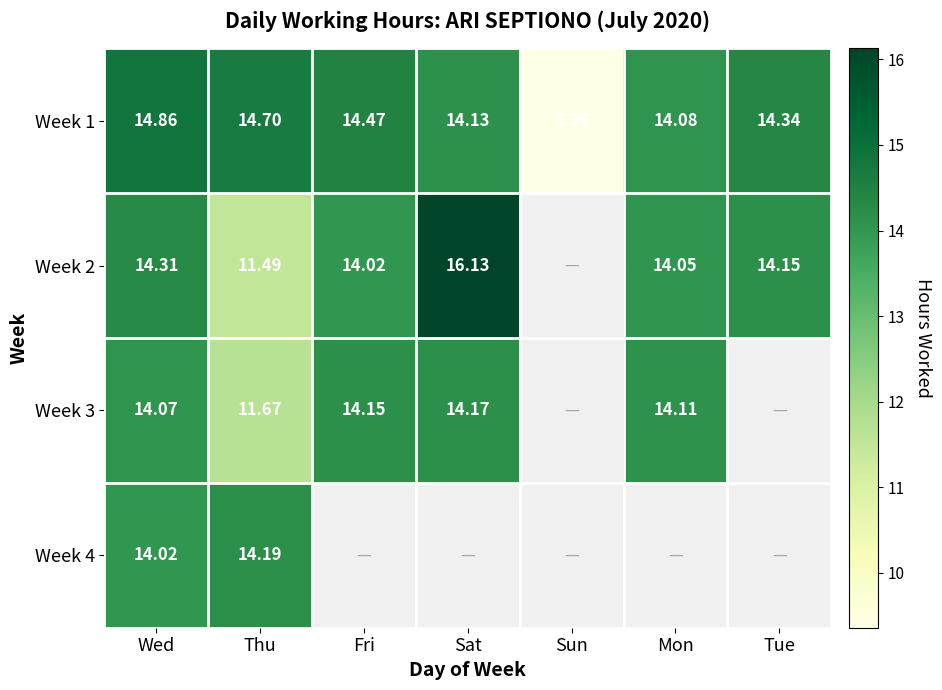

Where is Week 1 nearest to the value 12?

Mon